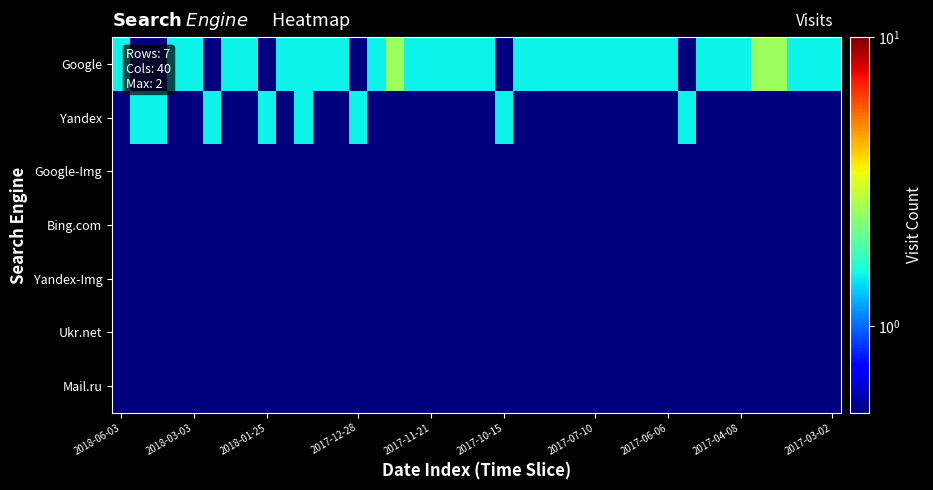

At how many categories does at least one series exceed 0?

40